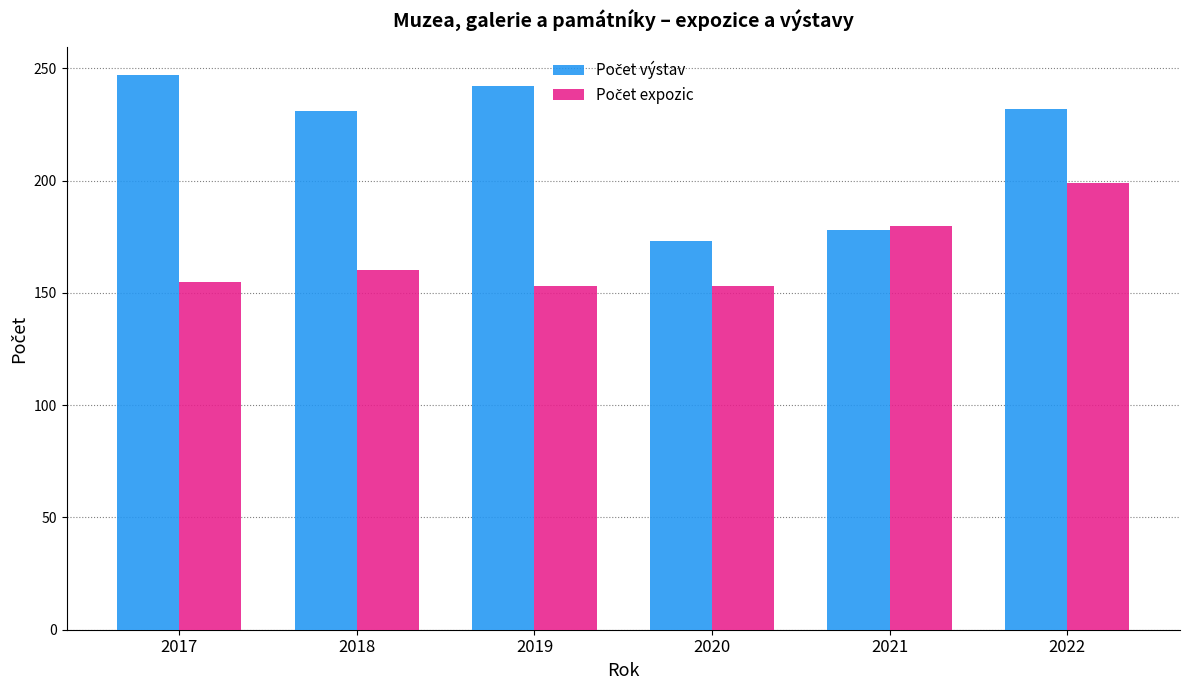

What is the spread (max minus min) of values at 2018?

71